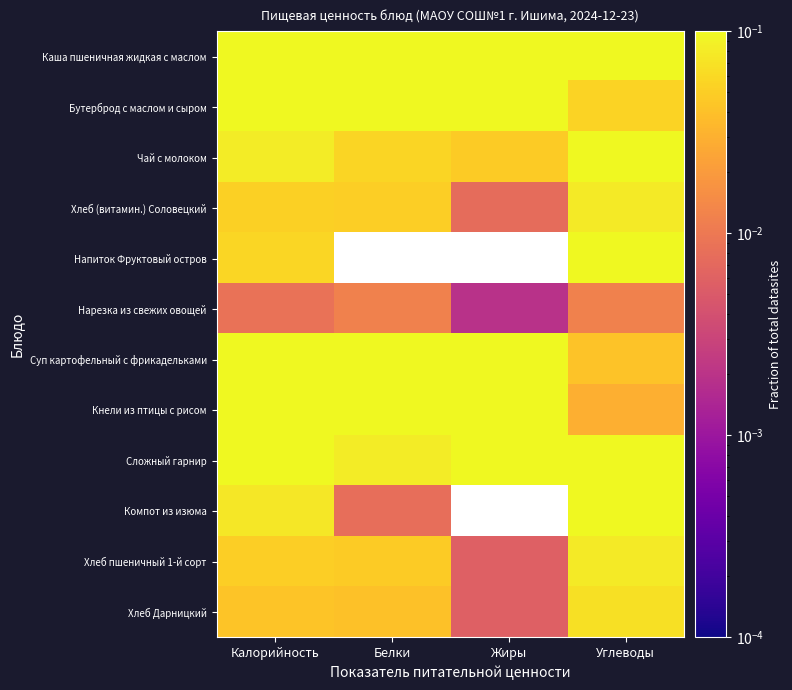

Is it true that Бутерброд с маслом и сыром equals 0.0 at Белки?

False